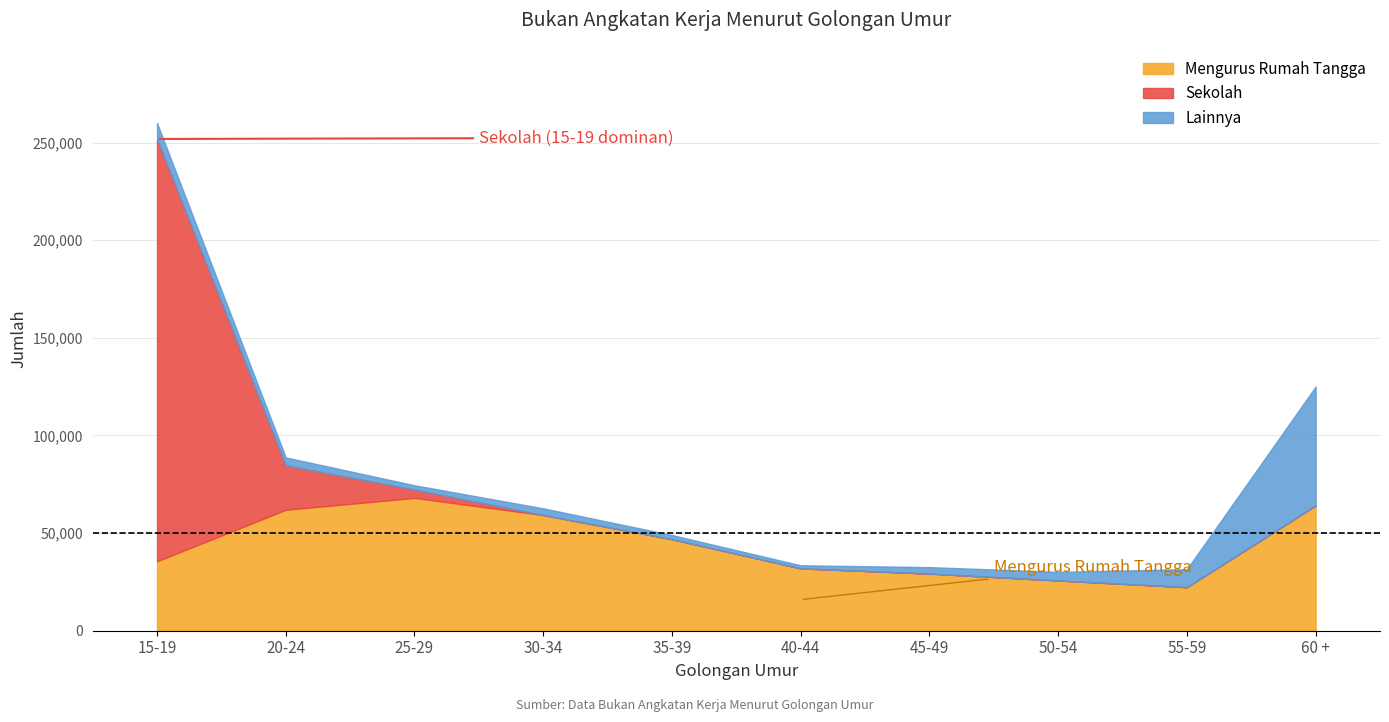

What are all the series names shown in the legend?

Mengurus Rumah Tangga, Sekolah, Lainnya